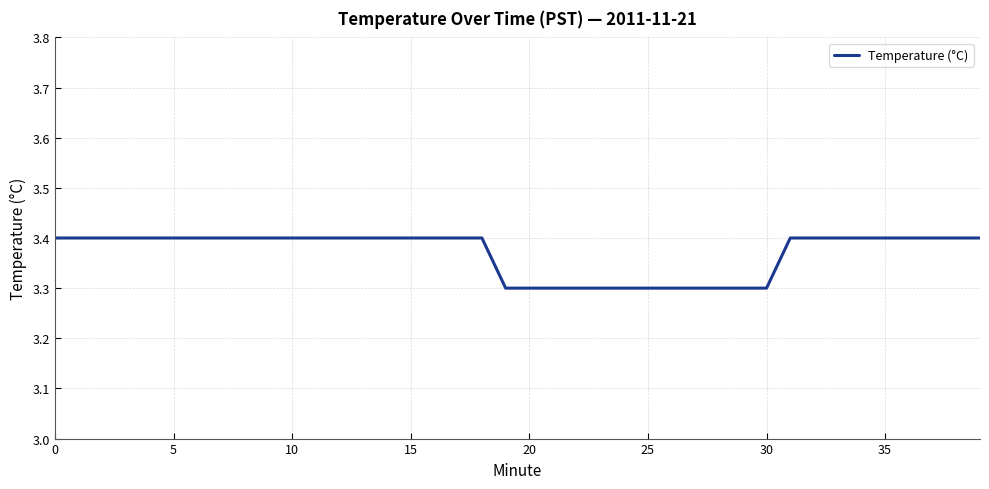

What is the greatest value displayed?

3.4